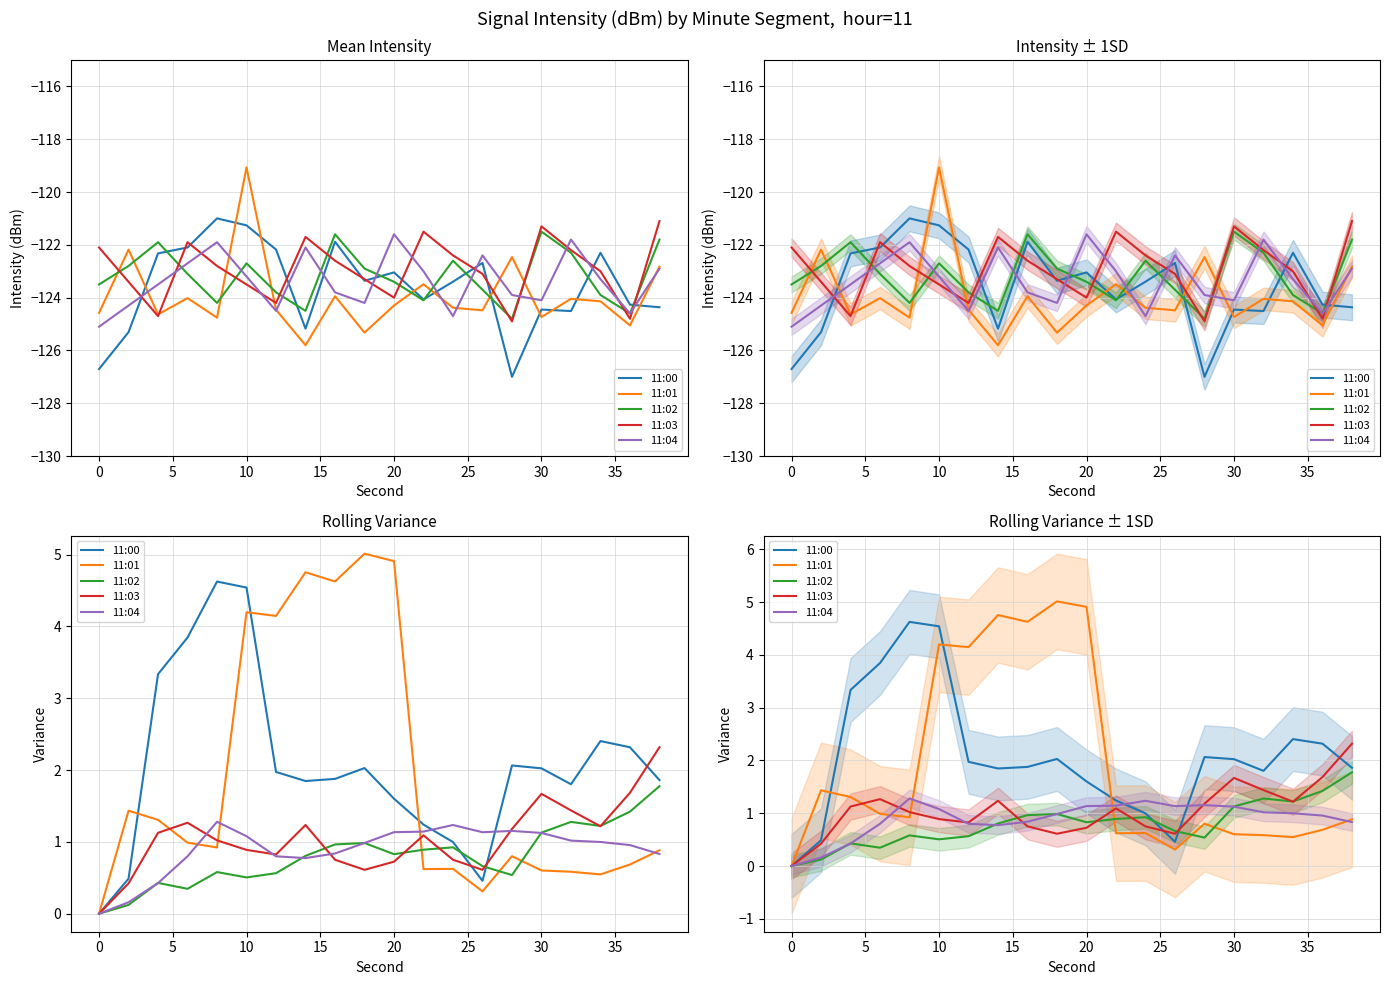

True or false: 11:04 has more than 2 interior local peaks.

True